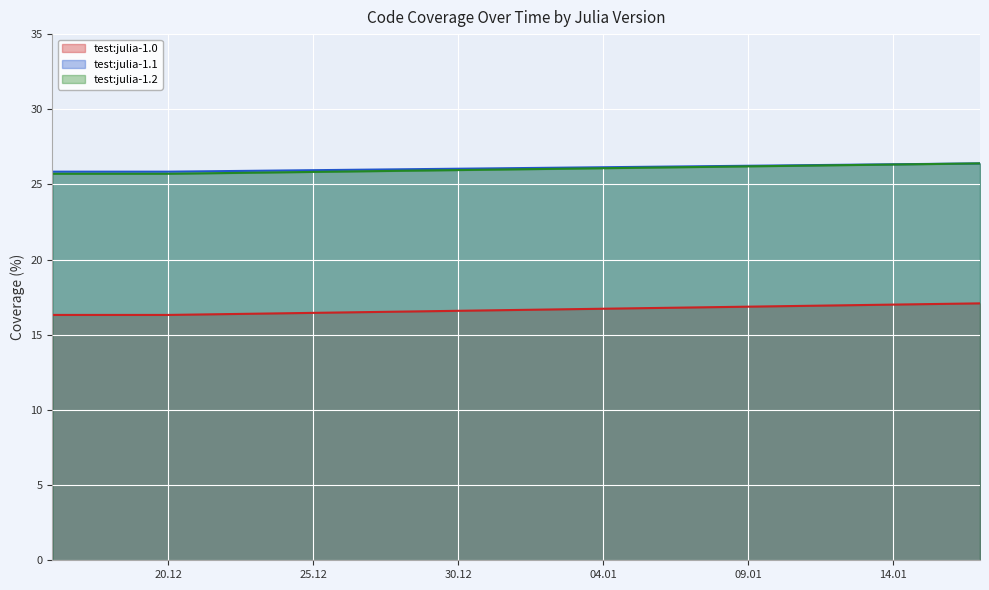

What is the minimum value shown in the chart?

16.3